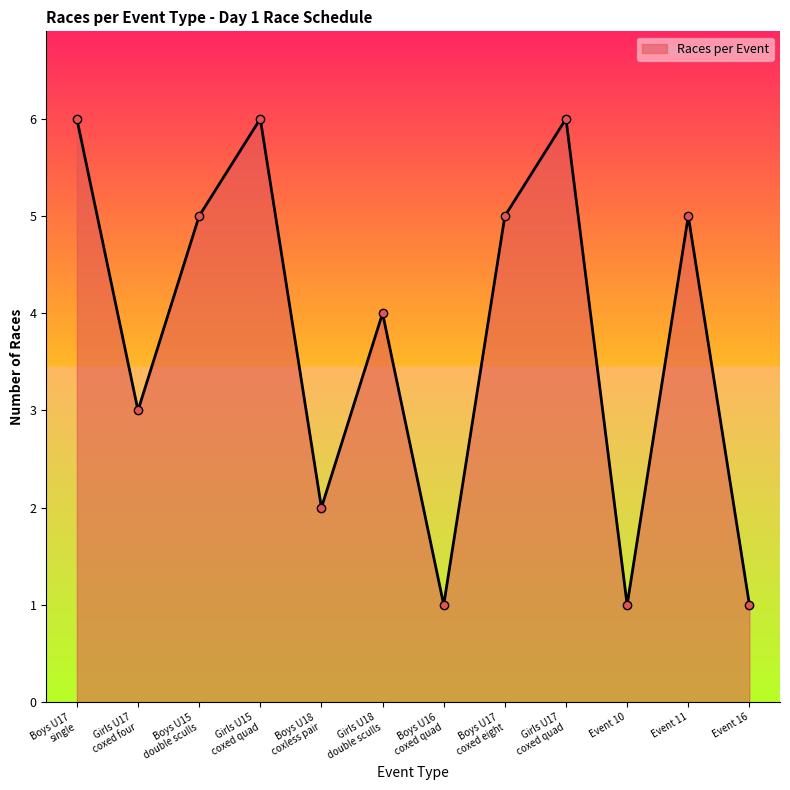

Does the chart have visible grid lines?

No